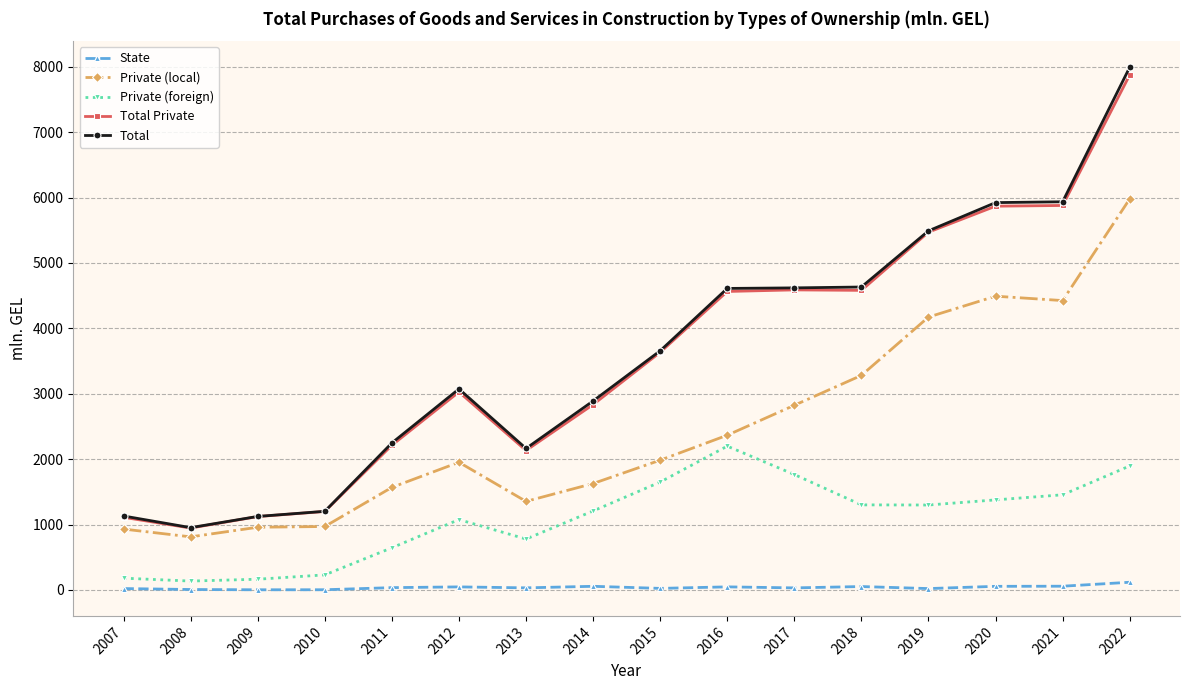

At which label does Private (foreign) reach its peak?

2016